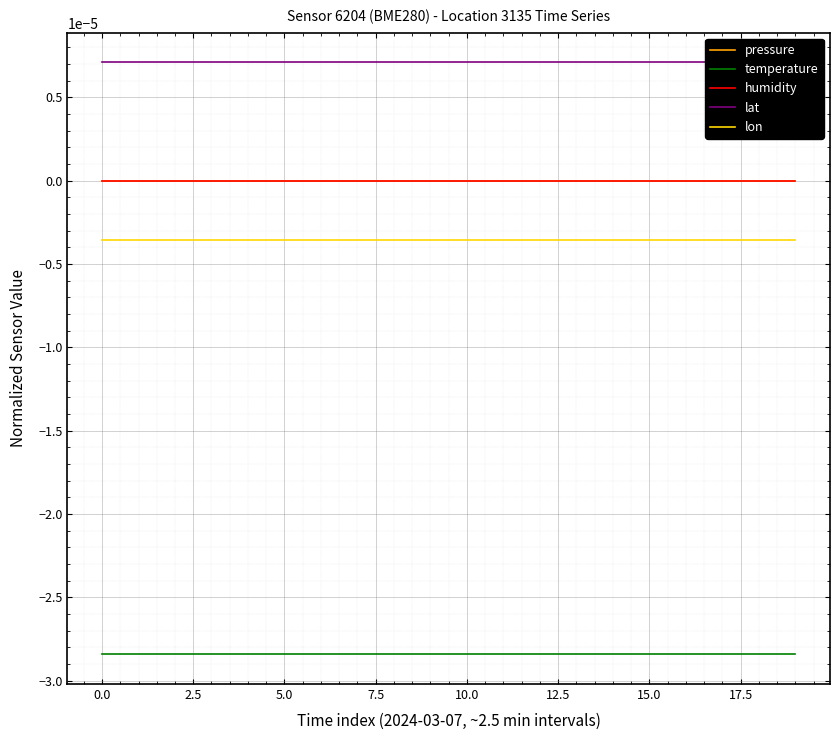

True or false: humidity and temperature intersect in this chart.

False